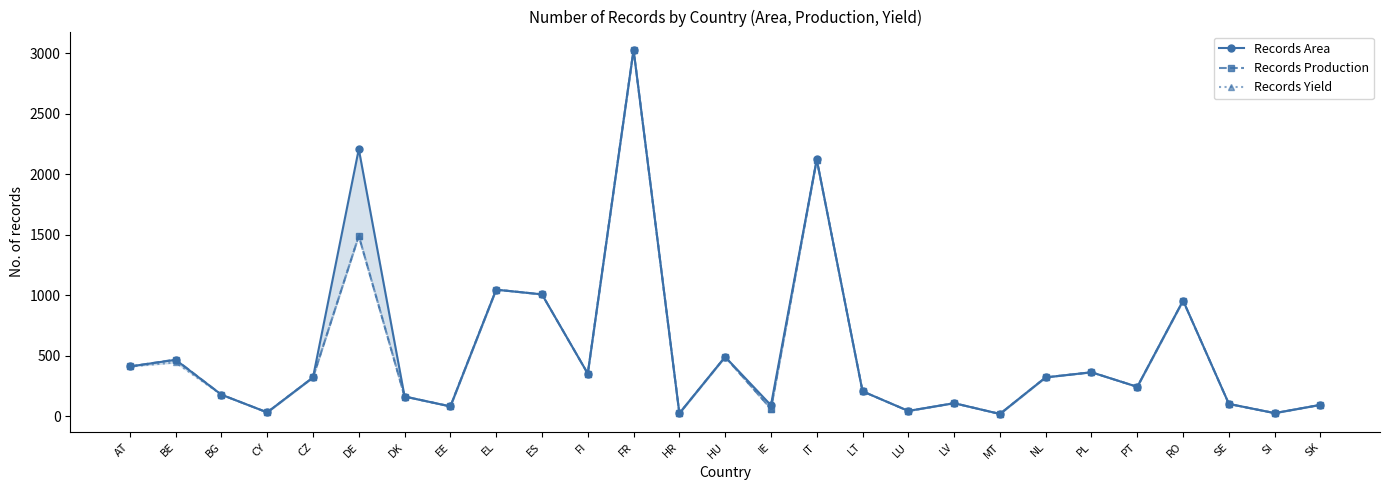

The Records Yield series shows 322 at CZ. True or false?

True